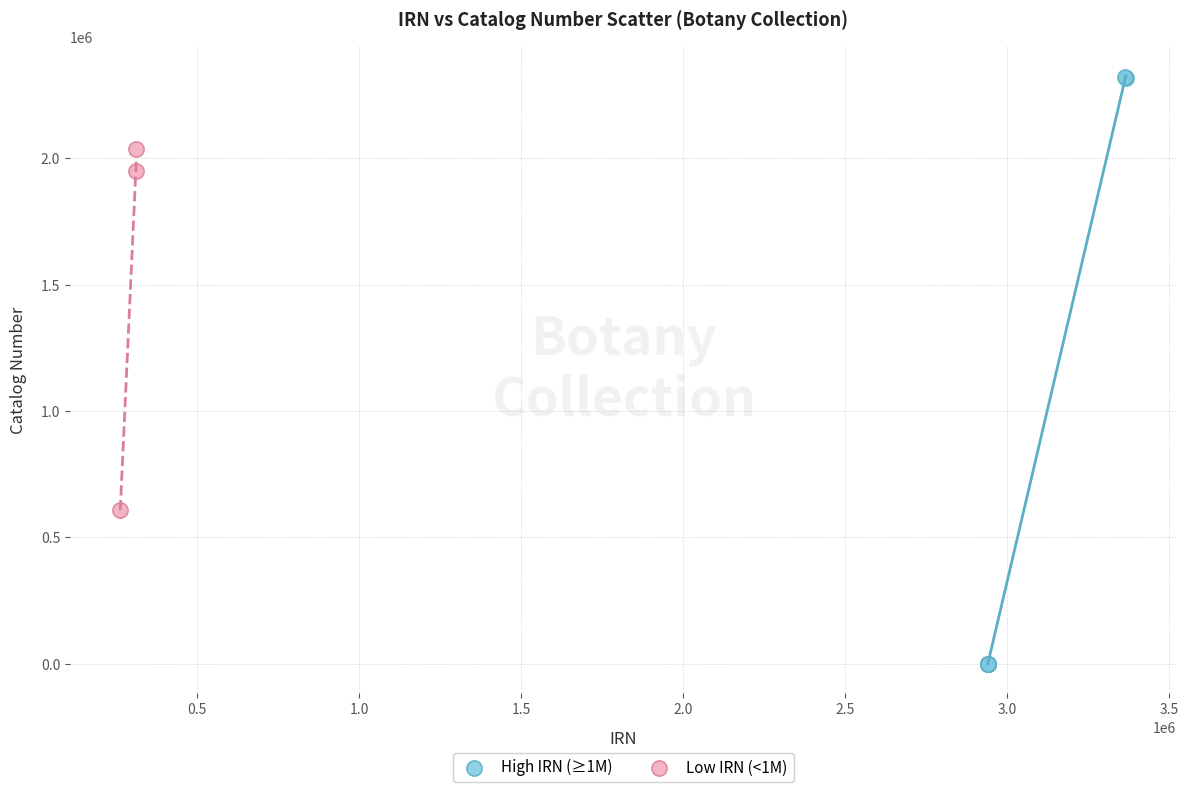

Which series reaches the minimum Y coordinate?

High IRN (≥1M)